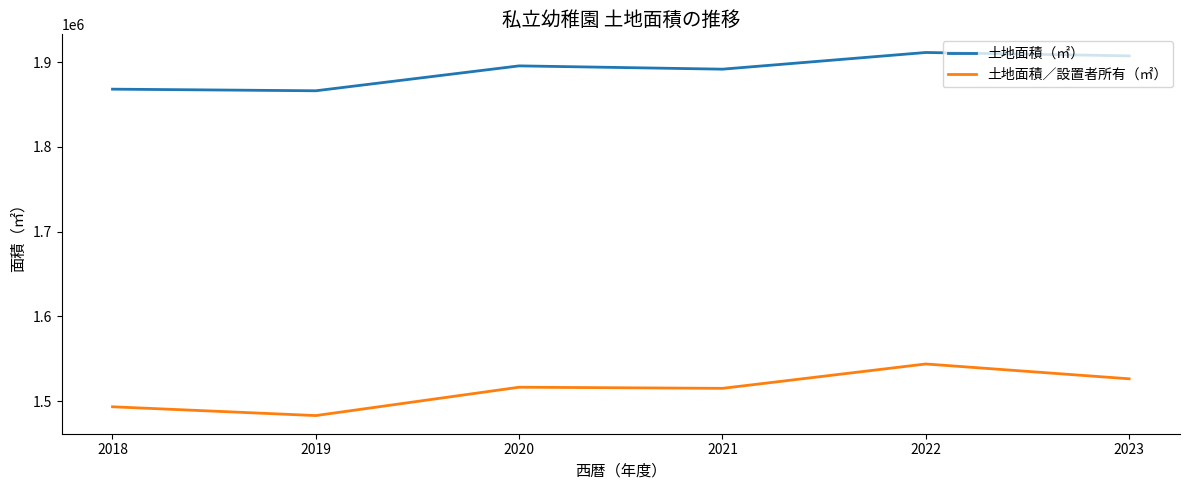

What is the difference between the highest and lowest values at 2020?

379390